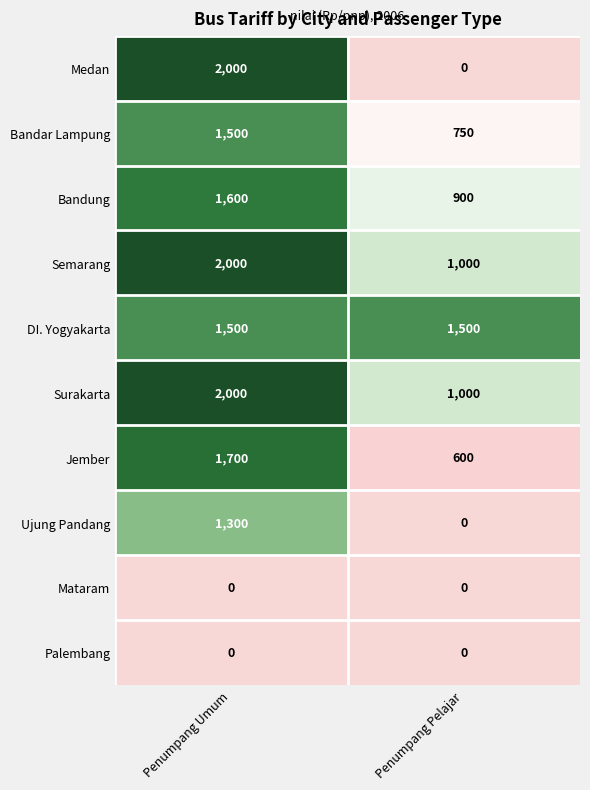

Read the Jember value at Penumpang Umum, to the nearest 100.

1700